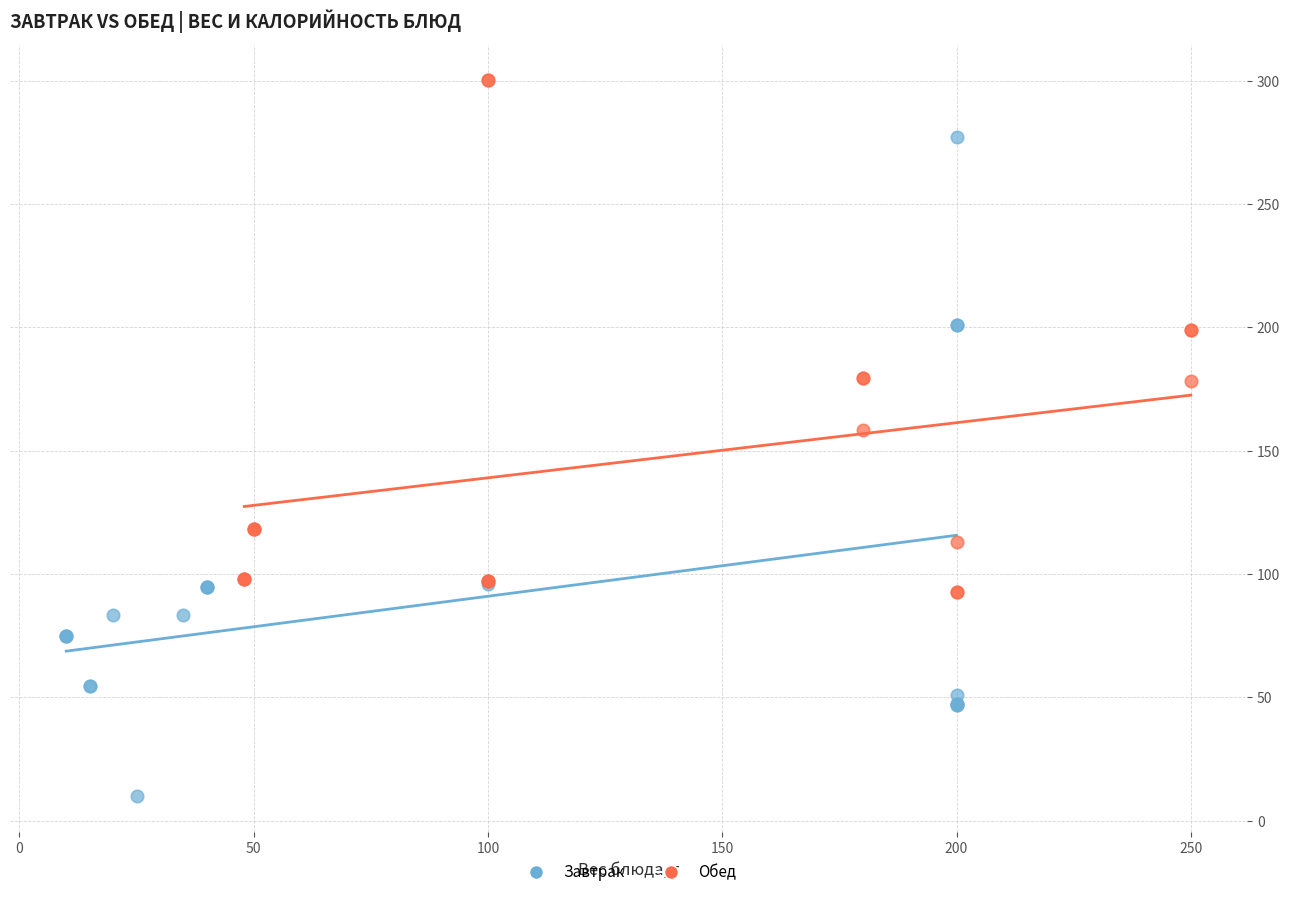

Which series reaches the maximum Y coordinate?

Обед